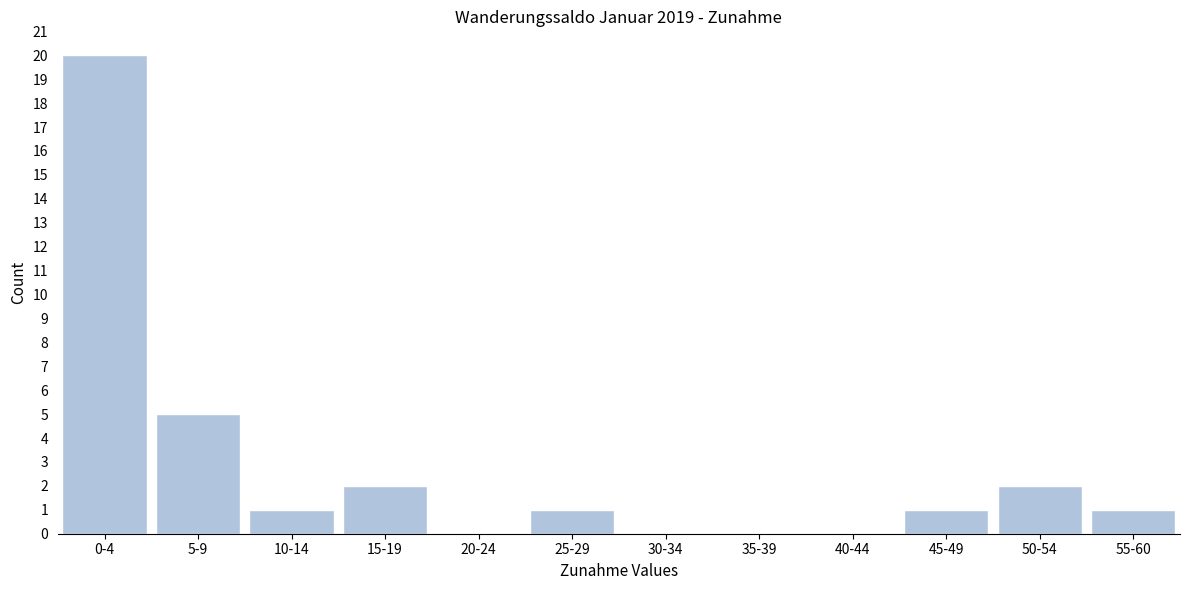

Reading left to right, what are all the values shown in this chart?

0-4=20	5-9=5	10-14=1	15-19=2	20-24=0	25-29=1	30-34=0	35-39=0	40-44=0	45-49=1	50-54=2	55-60=1